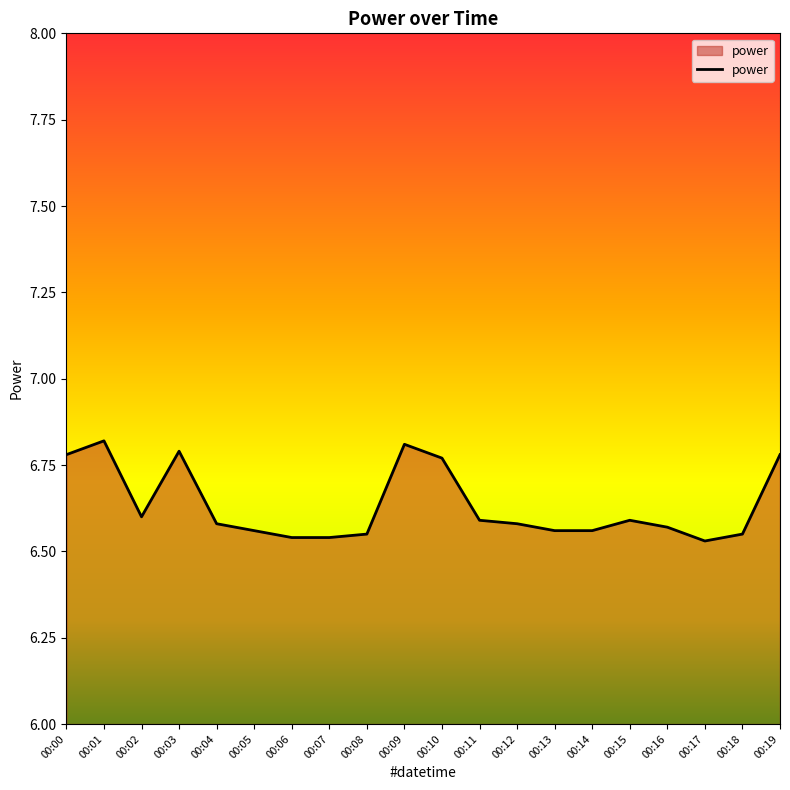

What is the sum of the values at 00:05 and 00:02?

13.2